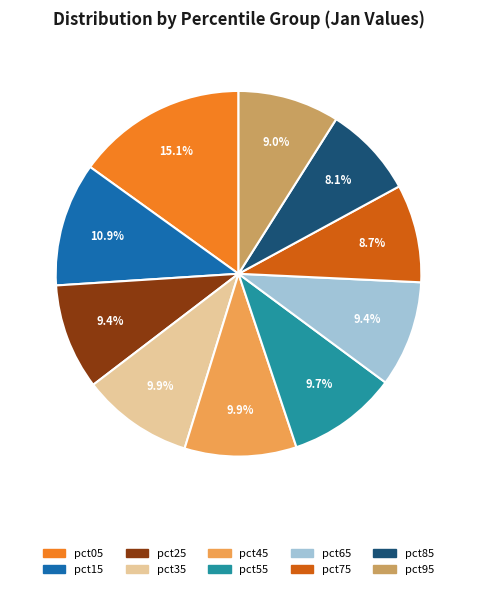

Is there any slice that represents more than half of the pie?

No